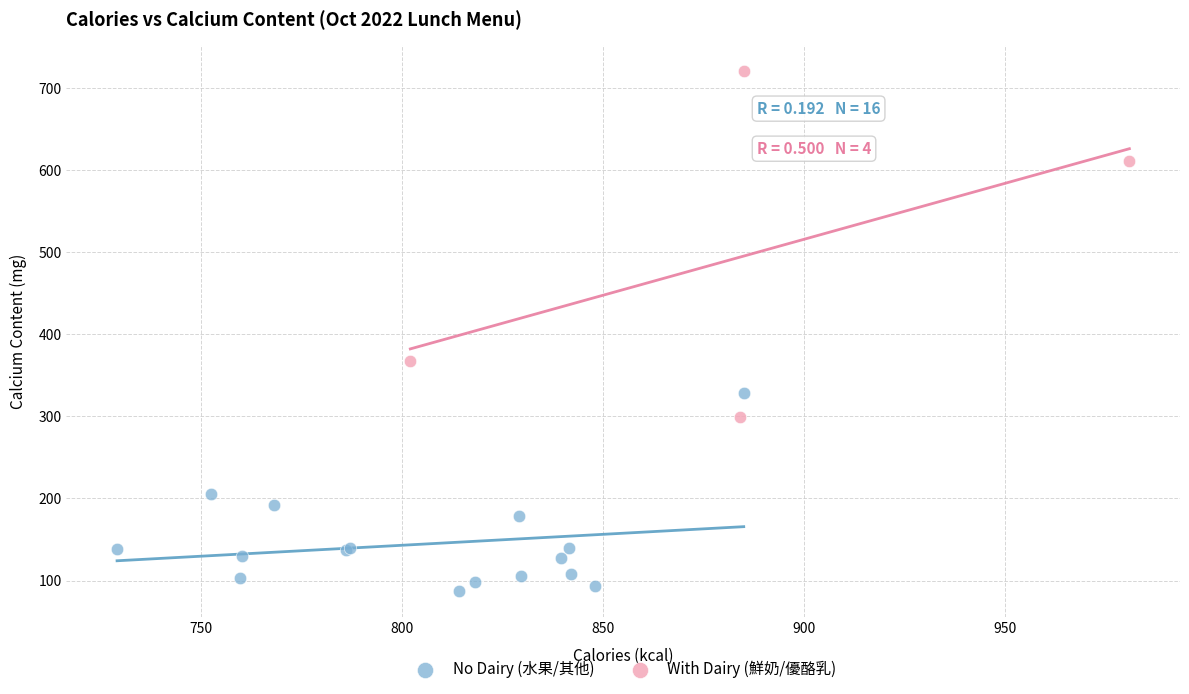

Which series reaches the maximum Y coordinate?

With Dairy (鮮奶/優酪乳)